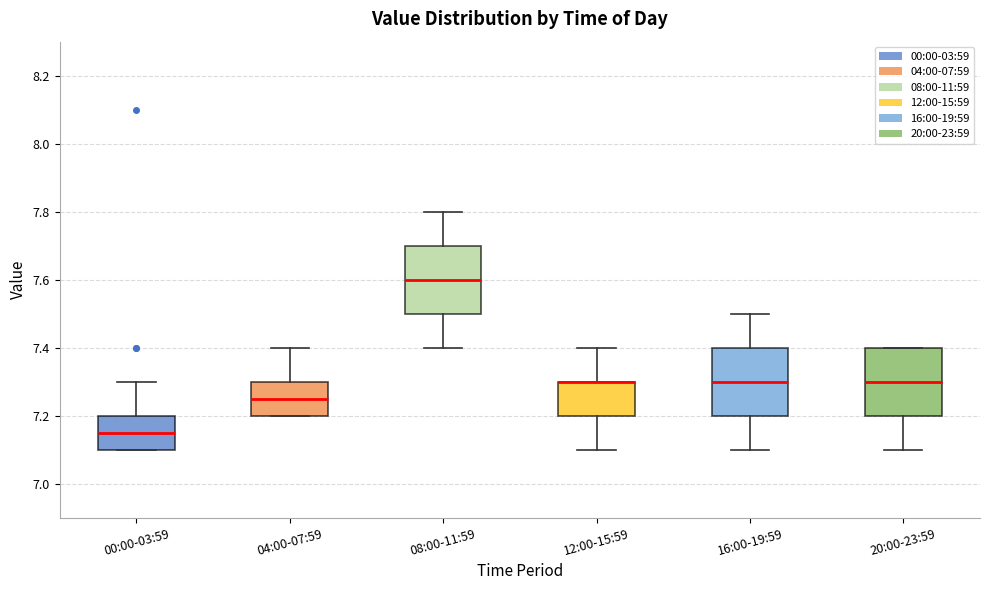

Where is the lower edge of the box for 00:00-03:59 on the y-axis? The values are not printed on the chart, so give them approximately, as read against the axis.

7.10